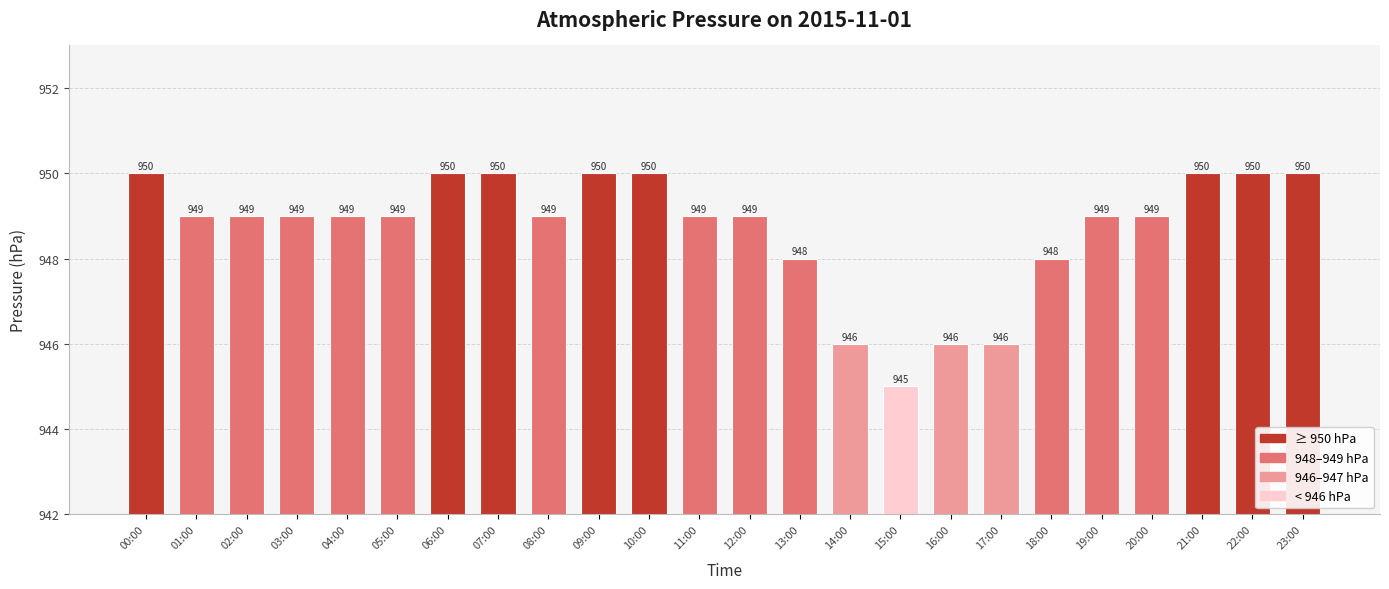

What is the label of the 7th bar from the left?

06:00